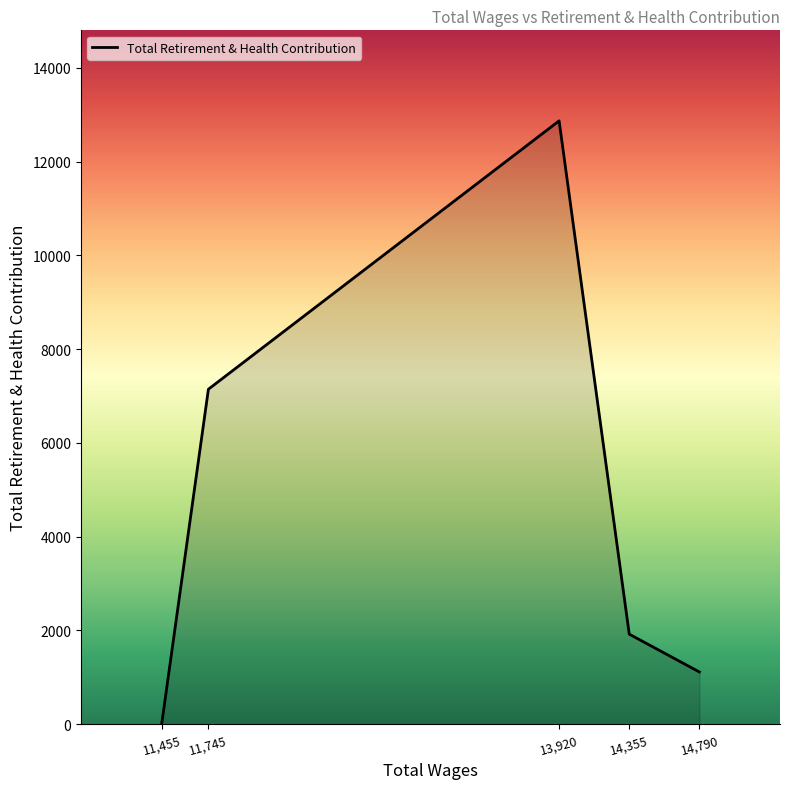

Reading left to right, list all the values displayed in this chart.

0	7146	12871	1921	1114